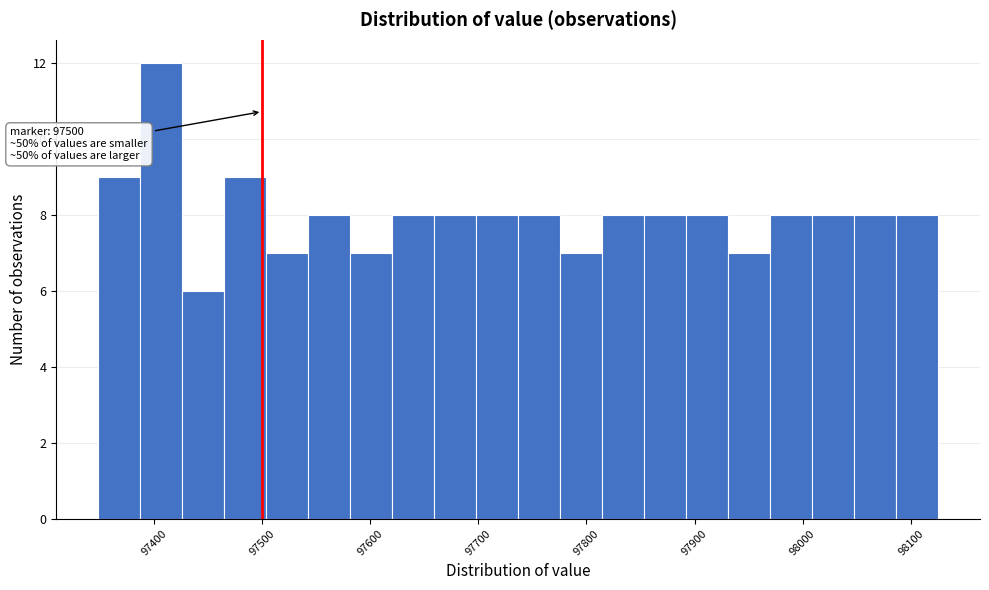

Around what value on the x-axis is the tallest bar? Give the approximate position of its centre, as read against the axis.

97410